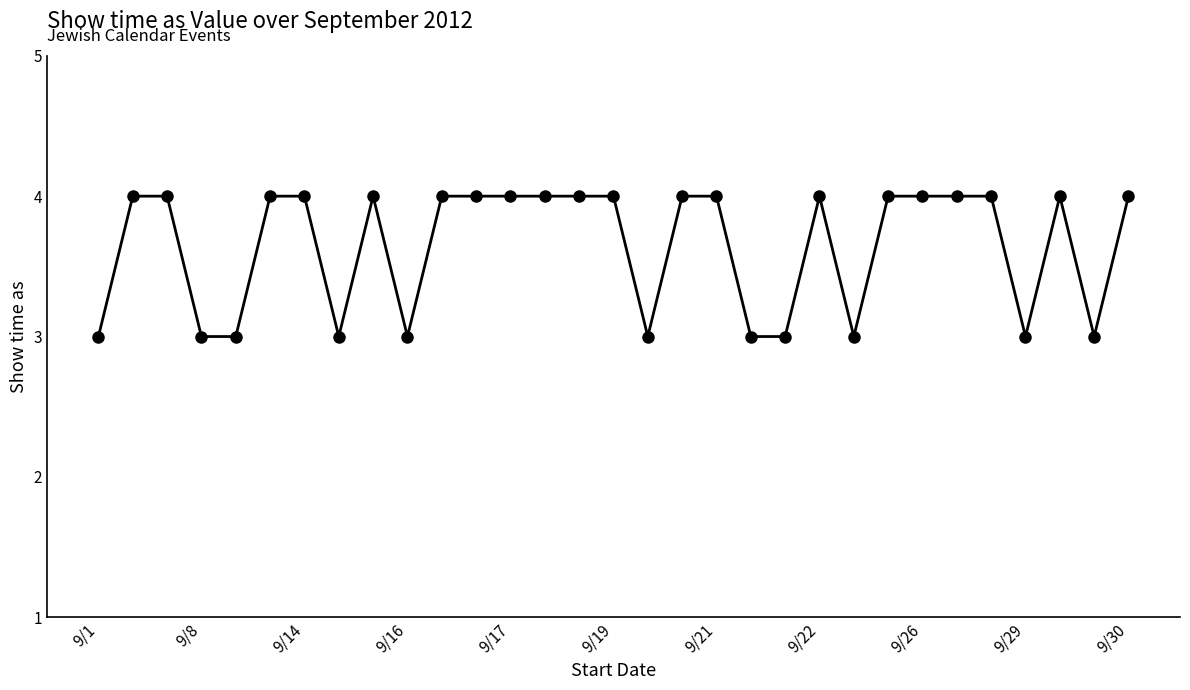

What is the value of the 23rd point from the left?

3